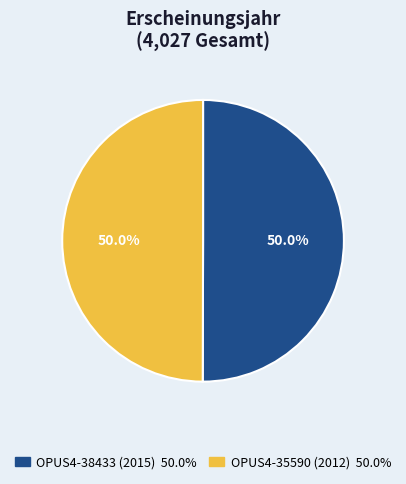

To the nearest percent, what percentage of the pie is OPUS4-38433 (2015)?

50%